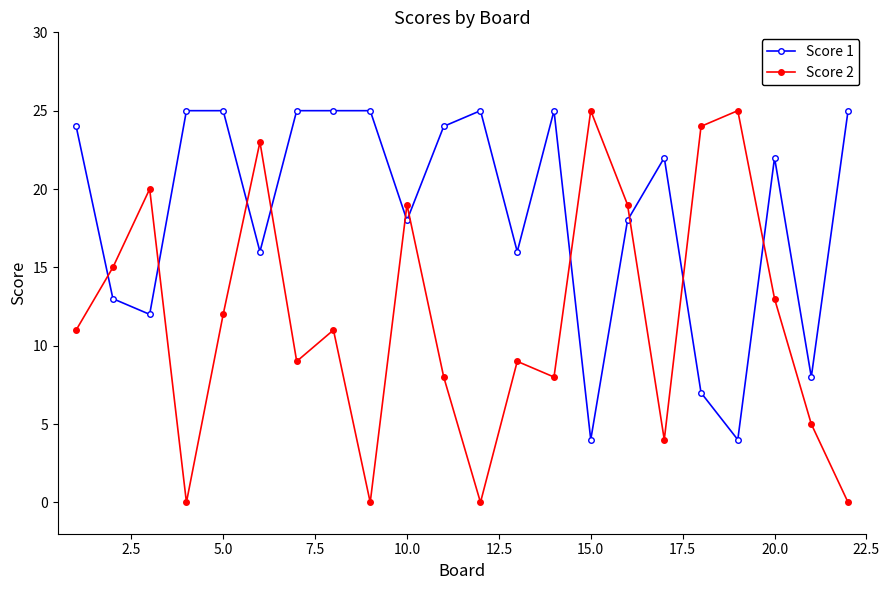

Which series ends up on top after the final intersection of Score 1 and Score 2?

Score 1